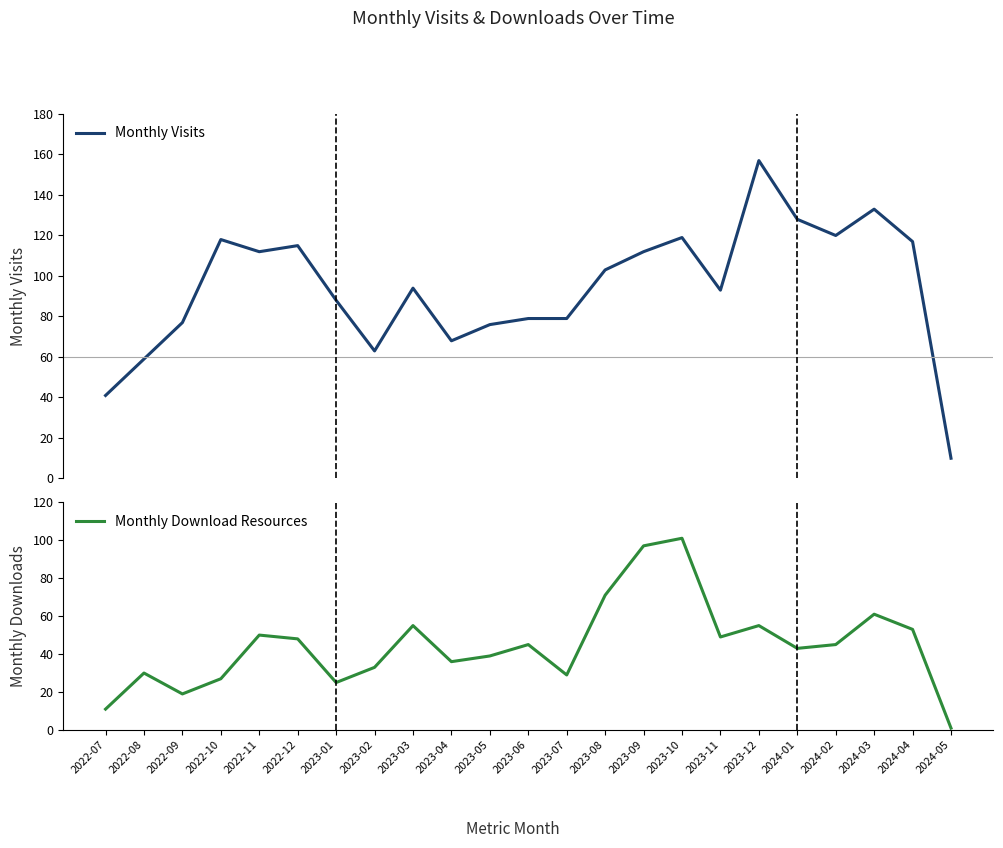

True or false: Monthly Visits has a value of 54 at 2023-03.

False